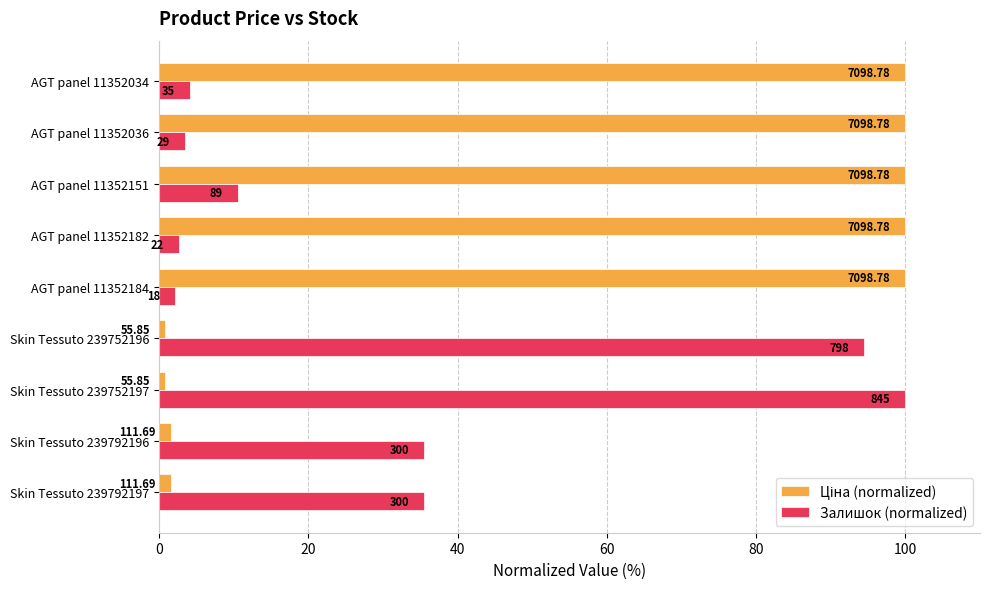

List the series in order of their peak value, highest first.

Ціна (normalized), Залишок (normalized)